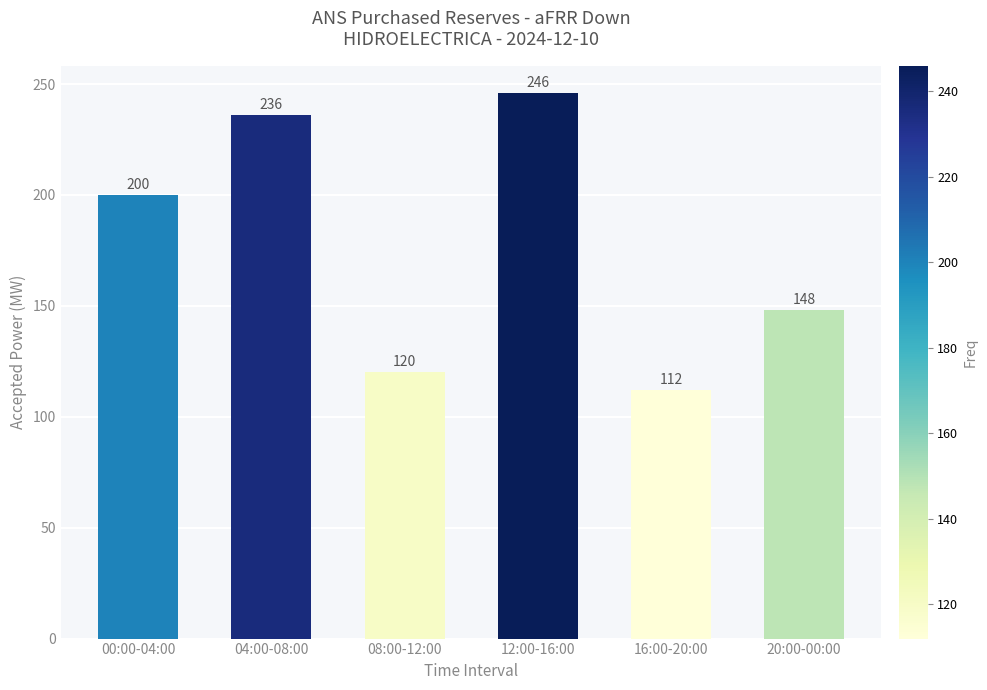

Reading left to right, what are all the values shown in this chart?

00:00-04:00=200	04:00-08:00=236	08:00-12:00=120	12:00-16:00=246	16:00-20:00=112	20:00-00:00=148